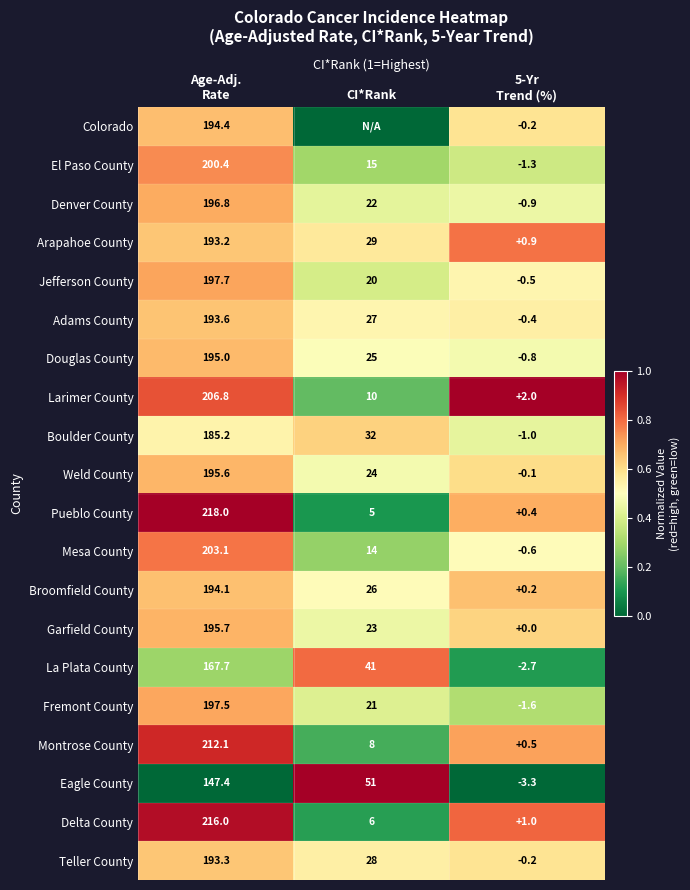

True or false: Pueblo County has a value of 5.0 at CI*Rank.

True